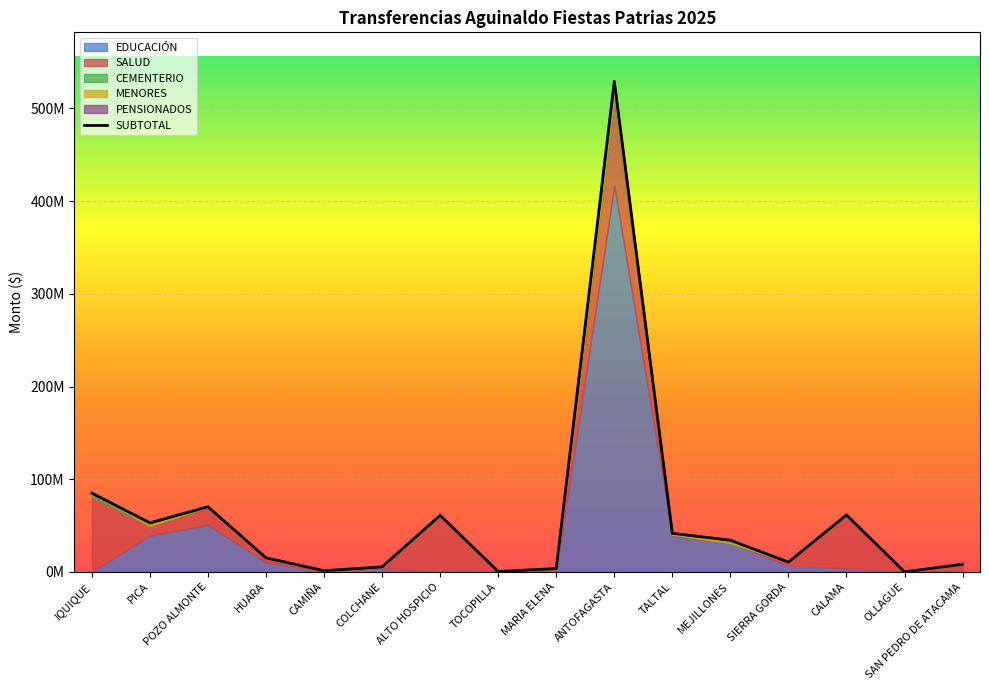

Which series has the widest spread of values?

SUBTOTAL